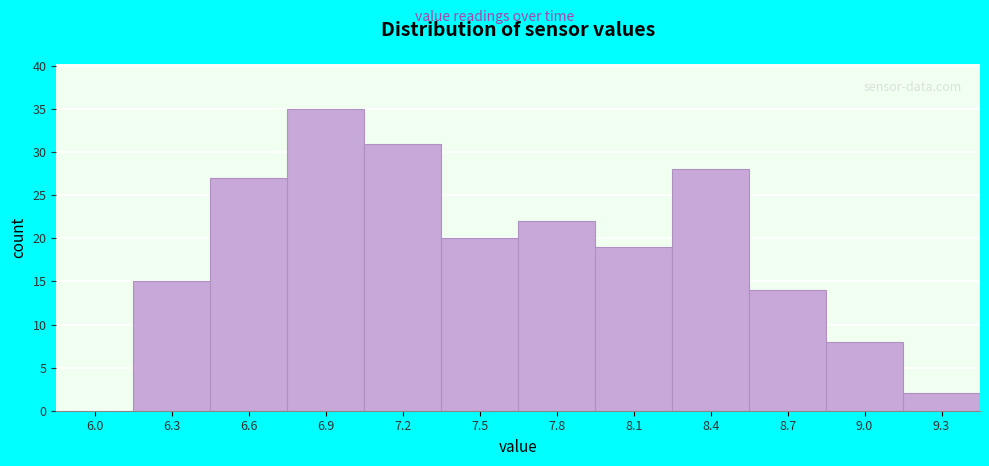

Reading left to right, what are all the values shown in this chart?

6.0=0	6.3=15	6.6=27	6.9=35	7.2=31	7.5=20	7.8=22	8.1=19	8.4=28	8.7=14	9.0=8	9.3=2